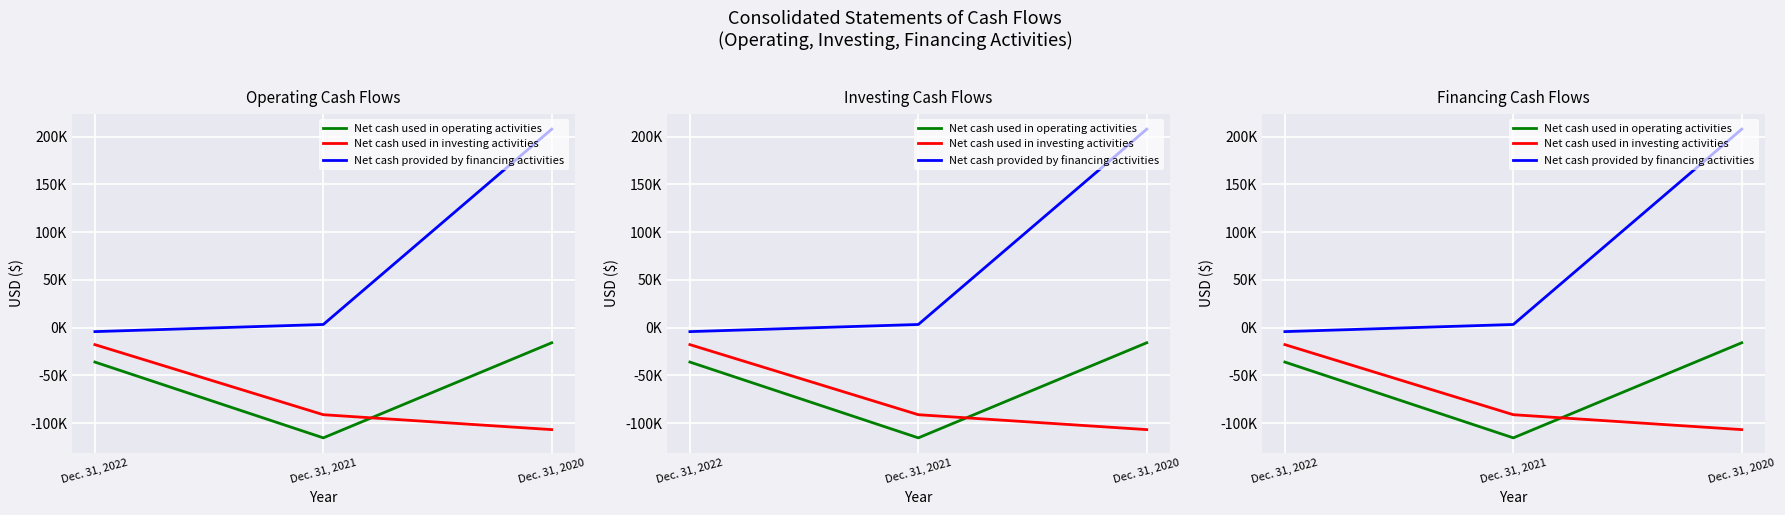

Rank the series at Dec. 31, 2021 from lowest to highest value.

Net cash used in operating activities, Net cash used in investing activities, Net cash provided by financing activities